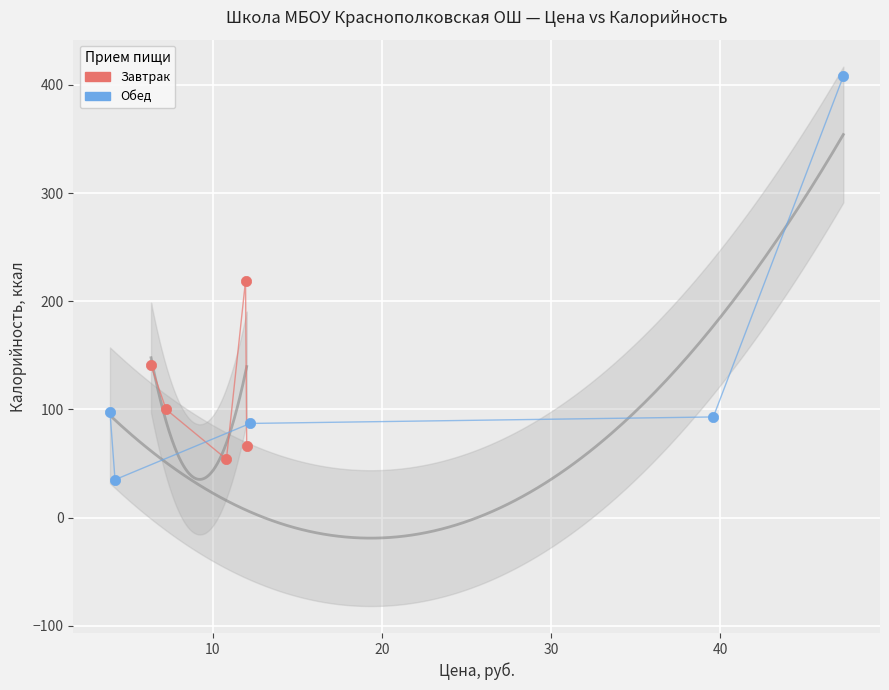

Which series has the widest spread of Y values?

Обед